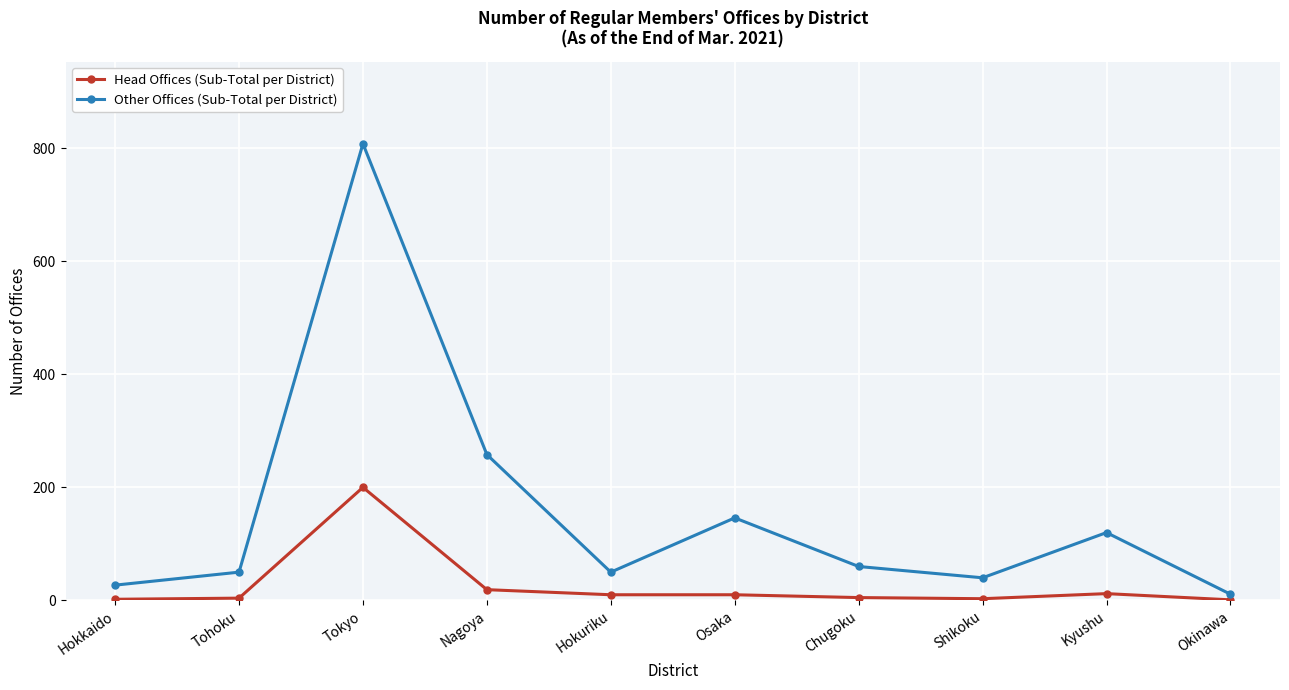

Does the chart display data point markers on the line(s)?

Yes